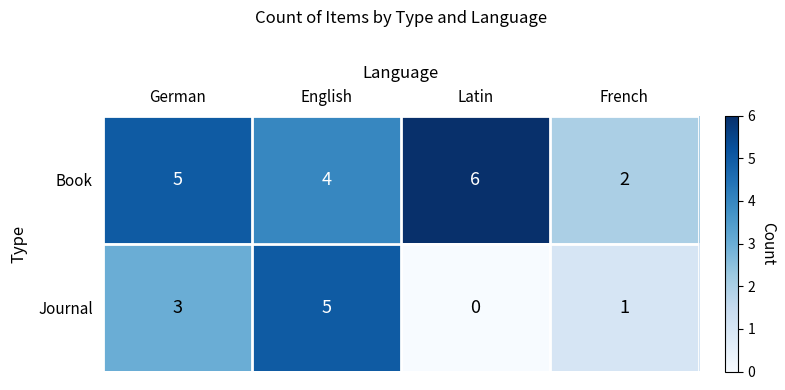

Which series has the largest total across all categories?

Book